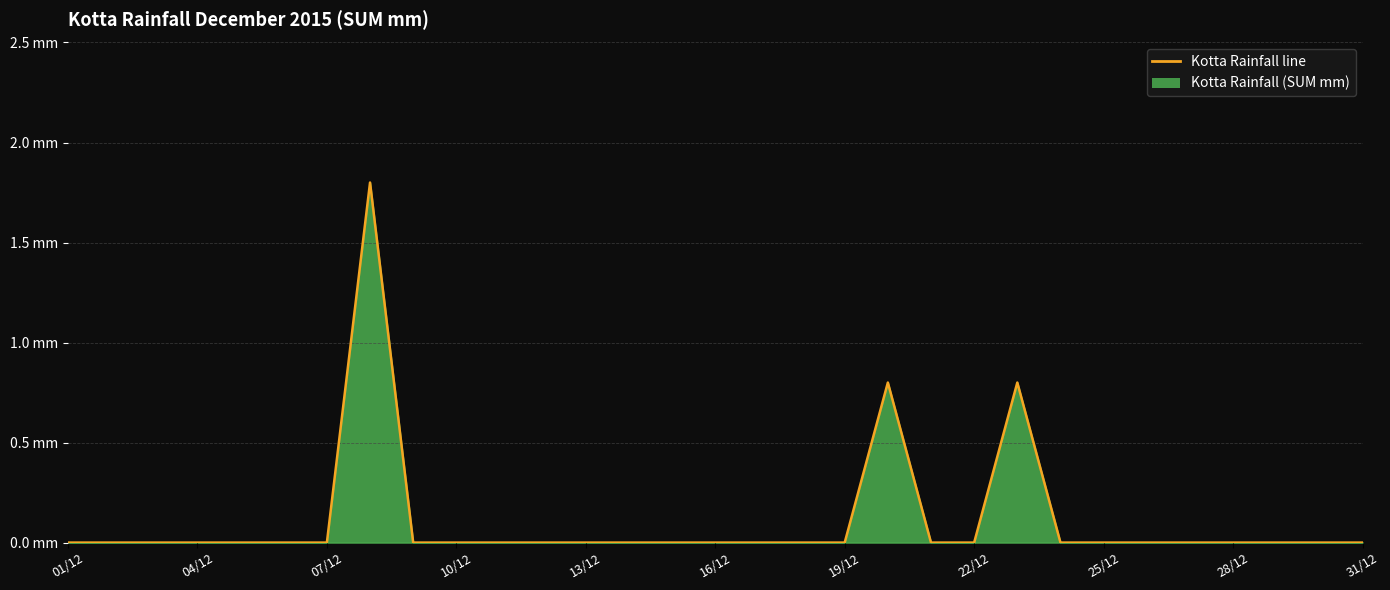

Does the chart display data point markers on the line(s)?

No